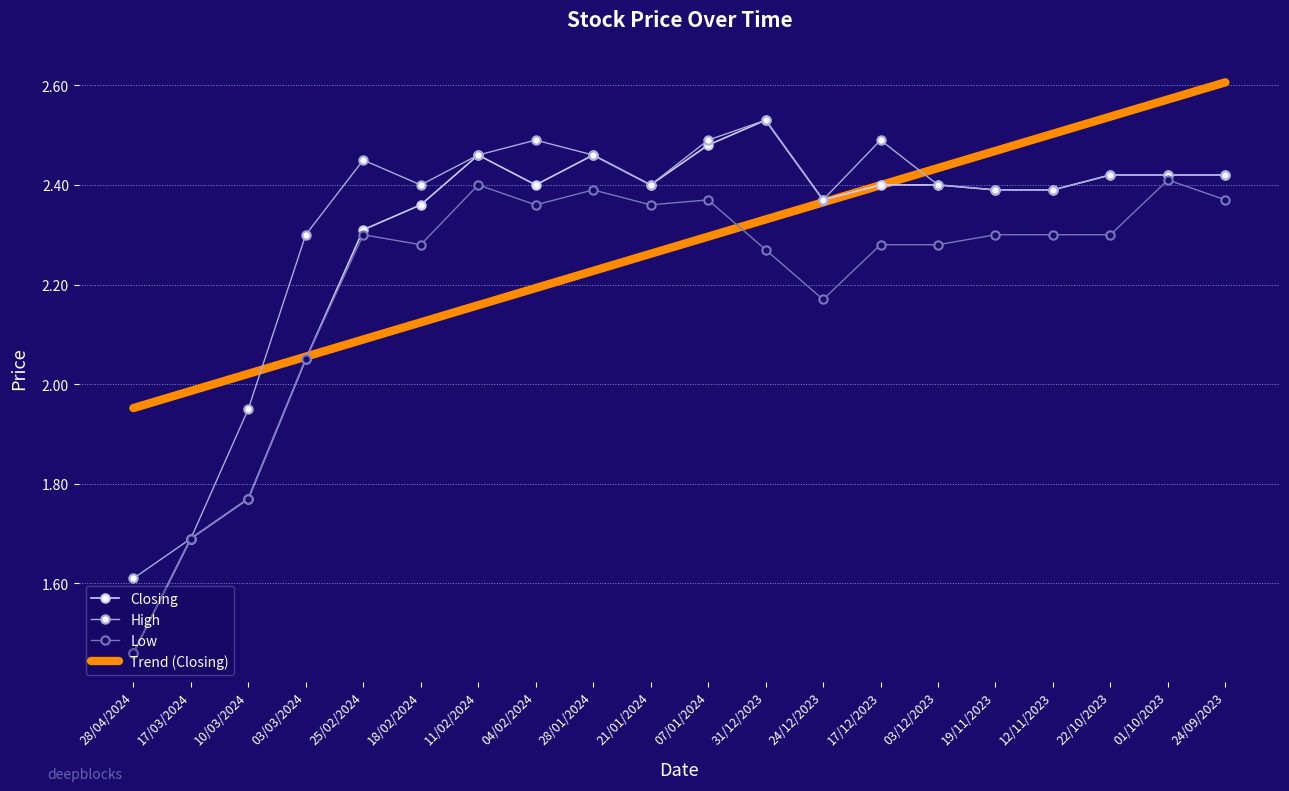

What is the total value across all series at 24/09/2023?

9.8